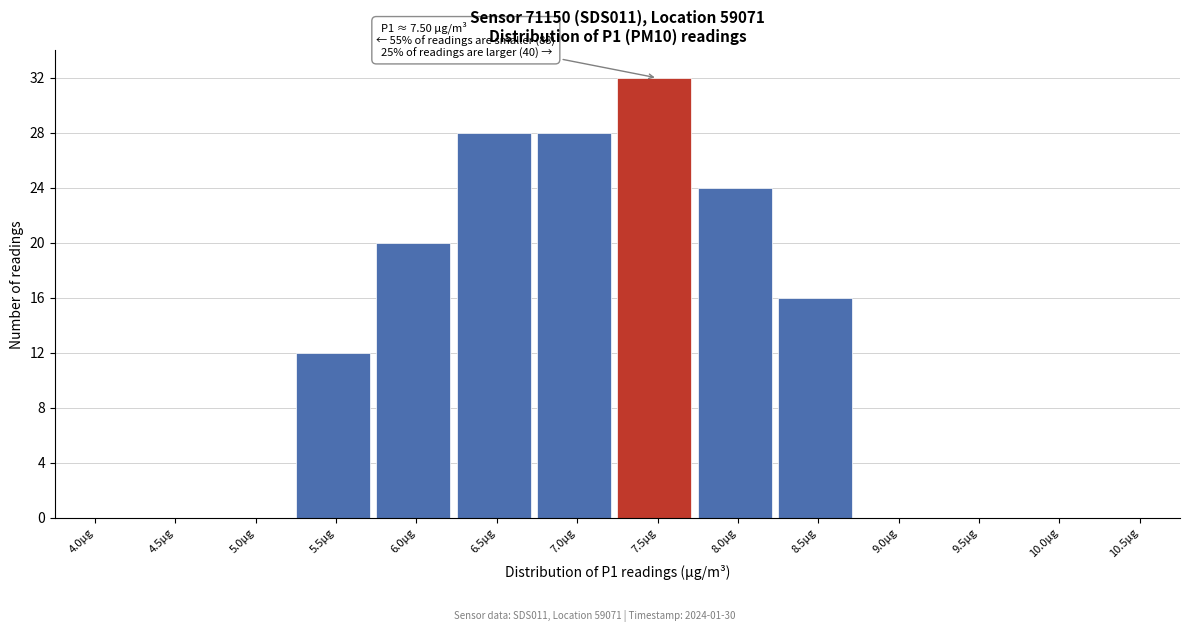

Reading left to right, list all the values displayed in this chart.

4.0µg=0	4.5µg=0	5.0µg=0	5.5µg=12	6.0µg=20	6.5µg=28	7.0µg=28	7.5µg=32	8.0µg=24	8.5µg=16	9.0µg=0	9.5µg=0	10.0µg=0	10.5µg=0